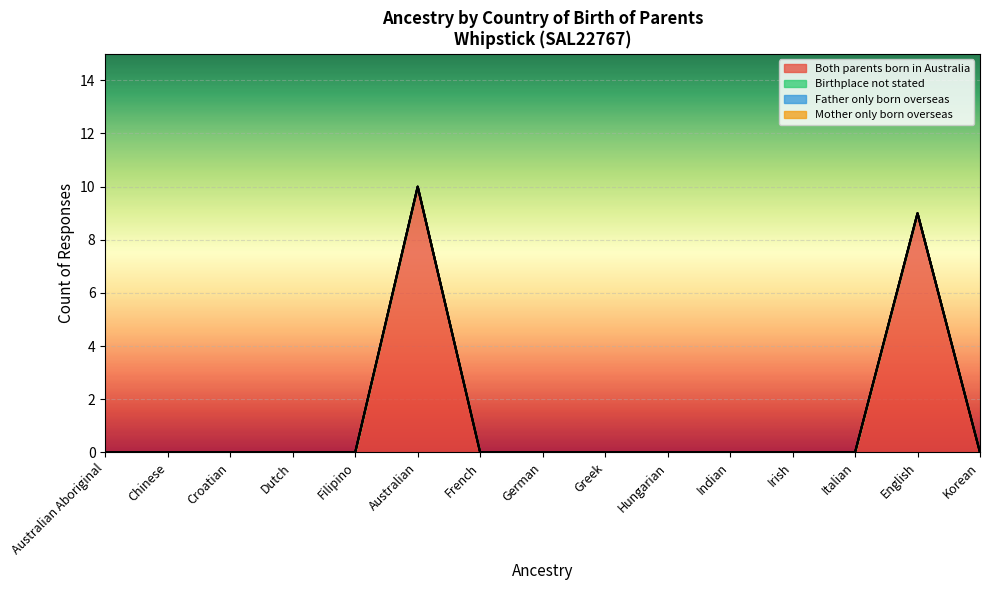

Which category has the highest value in the Birthplace not stated series?

Australian Aboriginal